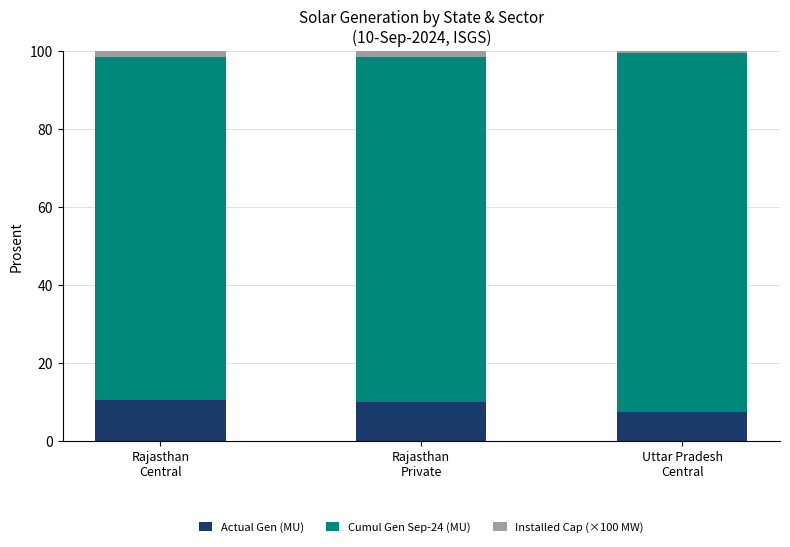

True or false: Actual Gen (MU) has a value of 10.6 at Rajasthan
Central.

True